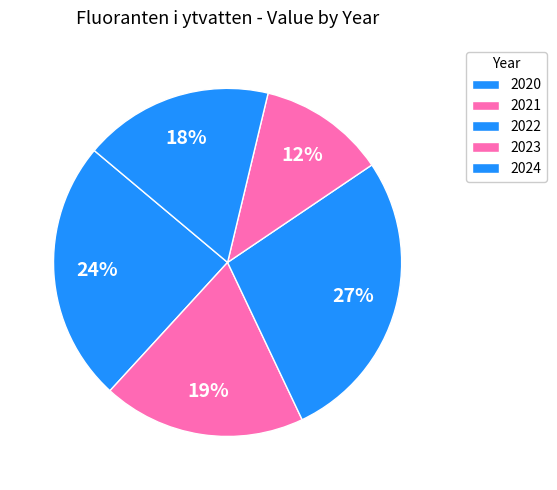

How many segments does this pie chart have?

5